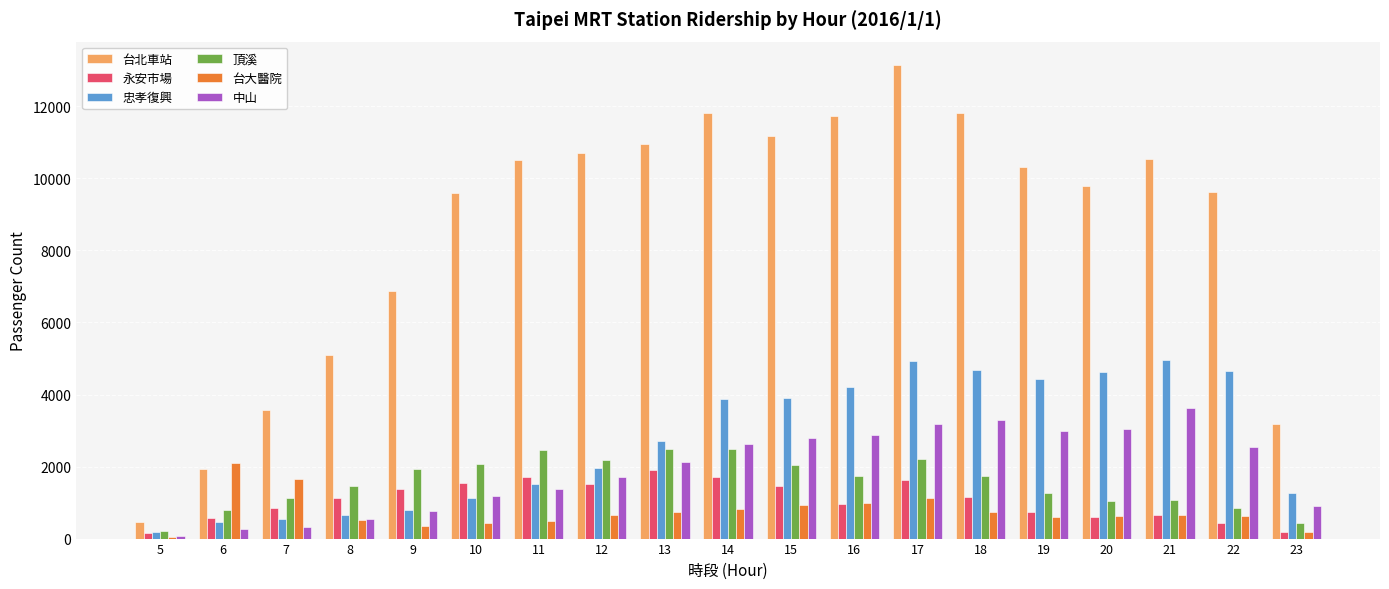

Which series has the largest total across all categories?

台北車站